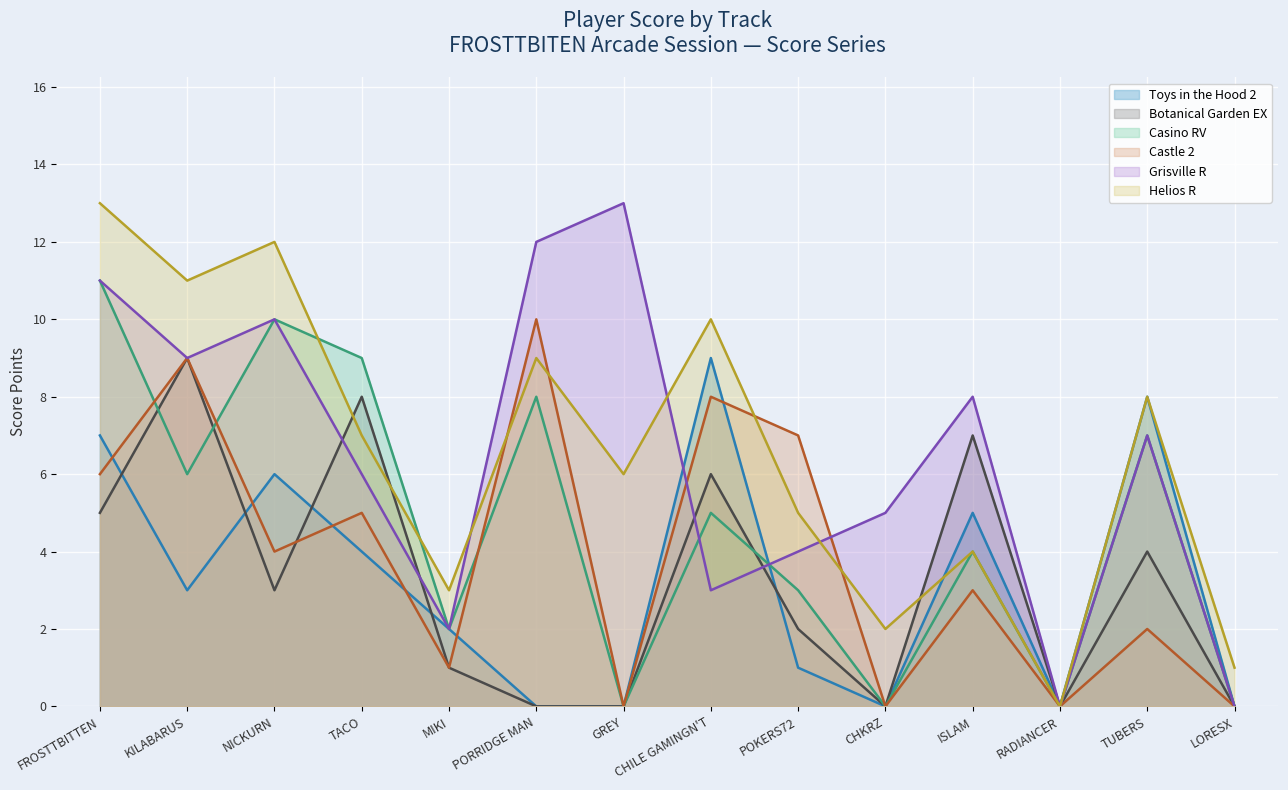

True or false: Casino RV has a value of 1 at MIKI.

False